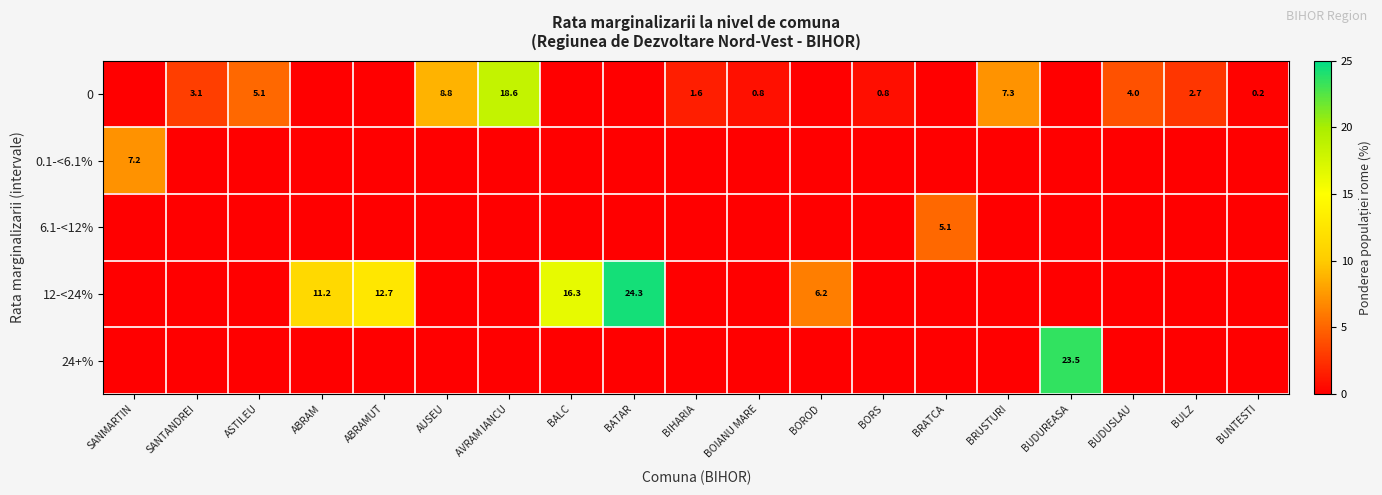

The value of 0 at BUDUSLAU is 4.0. True or false?

True